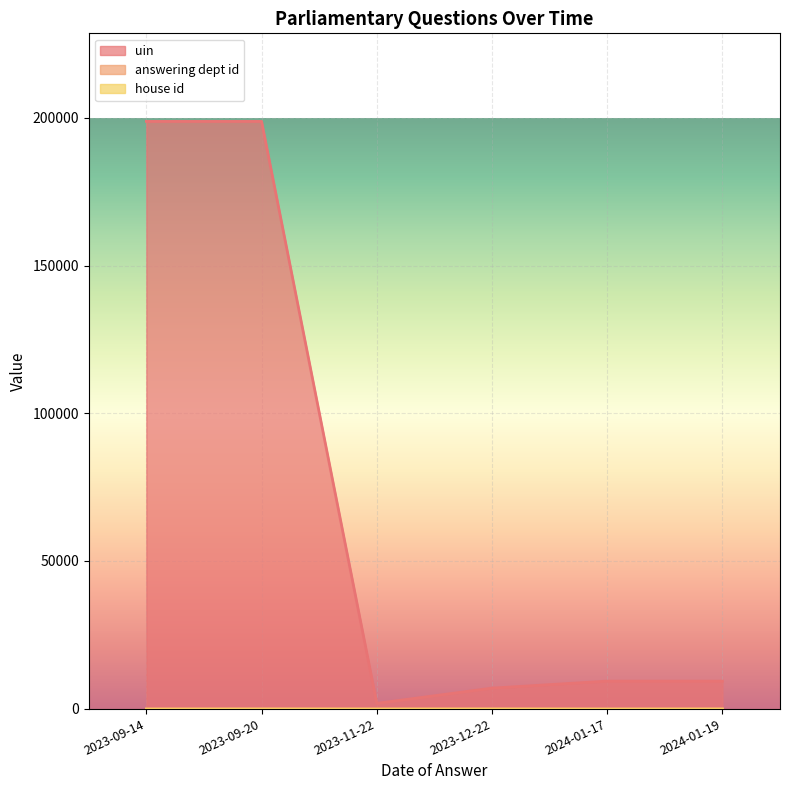

How many data points does each series have?

6